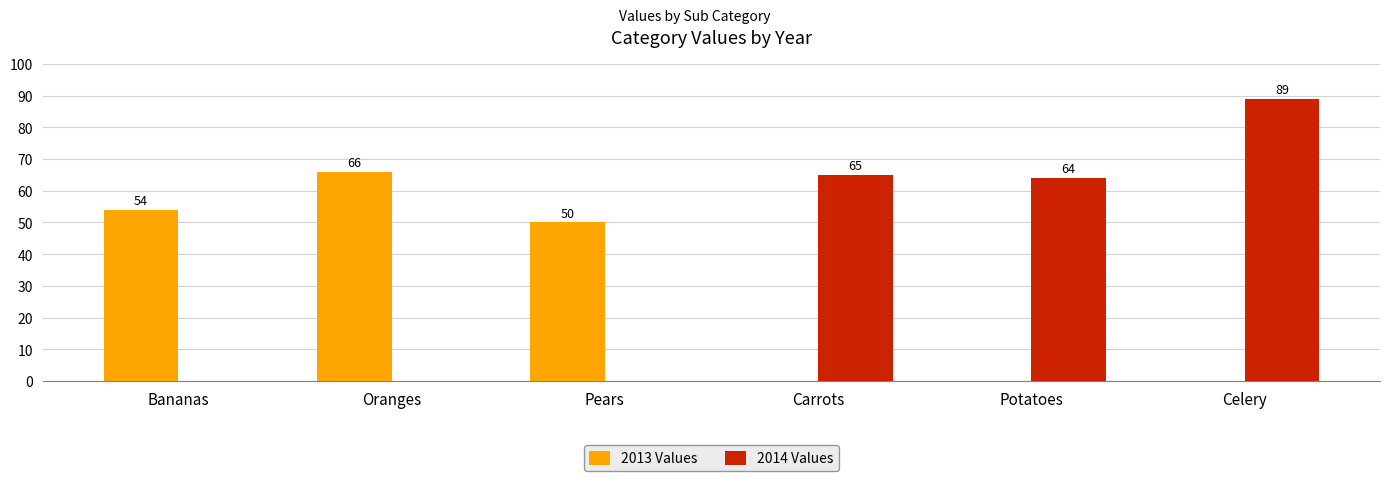

What is the average value of the 2013 Values series?

28